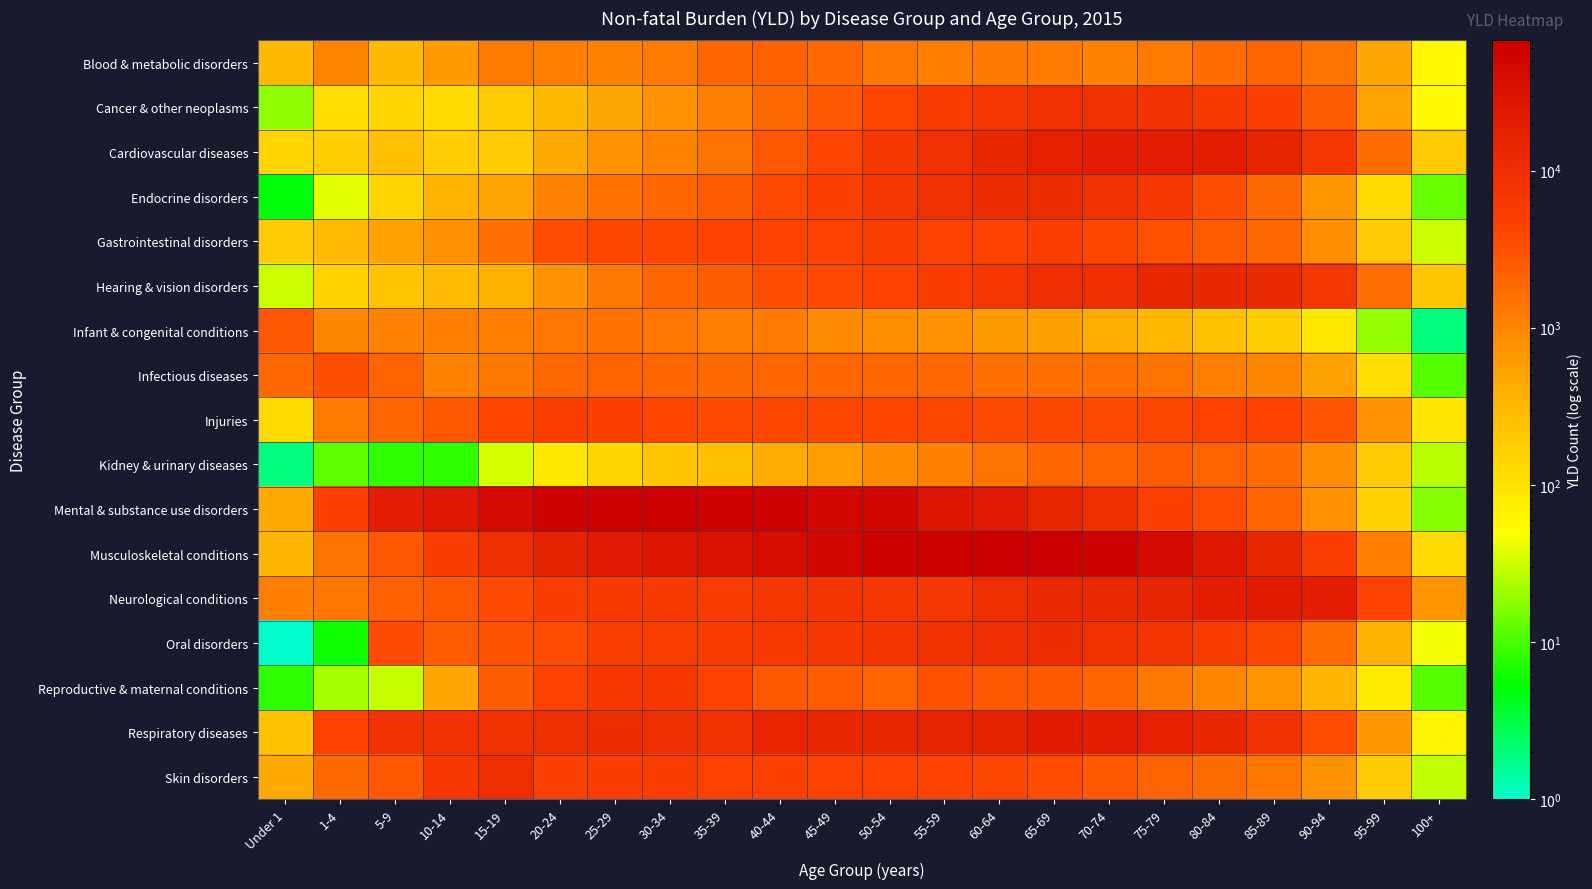

Which has a higher value, 80-84 or 85-89?

85-89